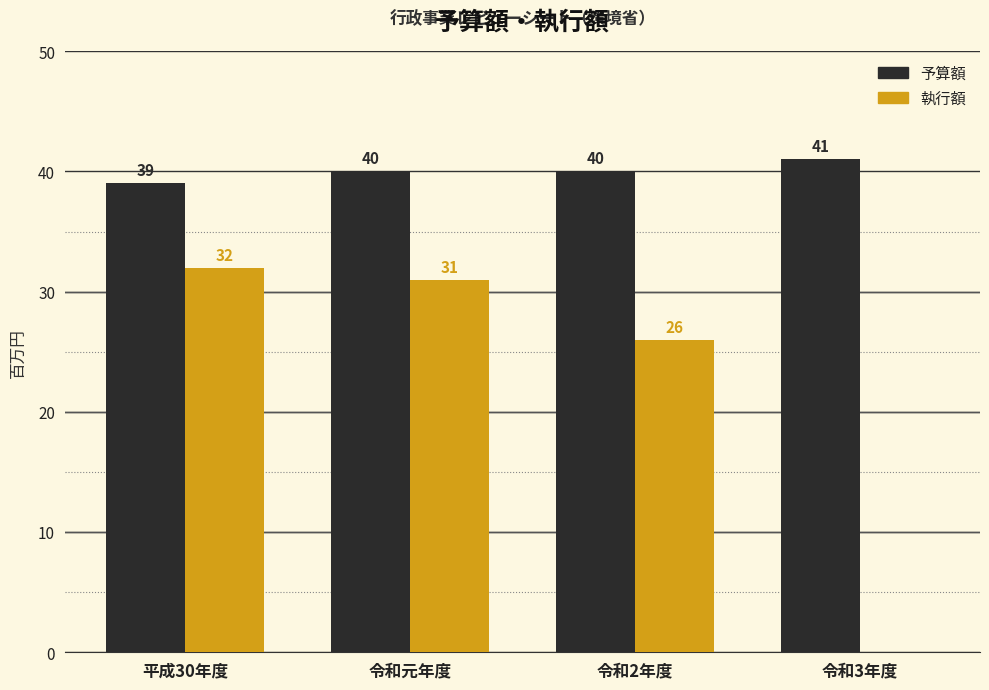

Reading left to right, transcribe all the data shown in this chart.

予算額: 平成30年度=39	令和元年度=40	令和2年度=40	令和3年度=41
執行額: 平成30年度=32	令和元年度=31	令和2年度=26	令和3年度=0